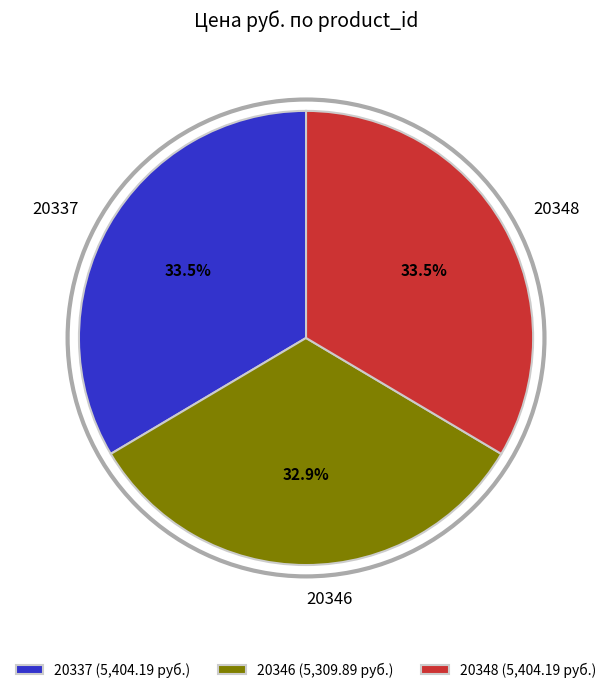

Is it true that 20346 is 24% of the pie?

False